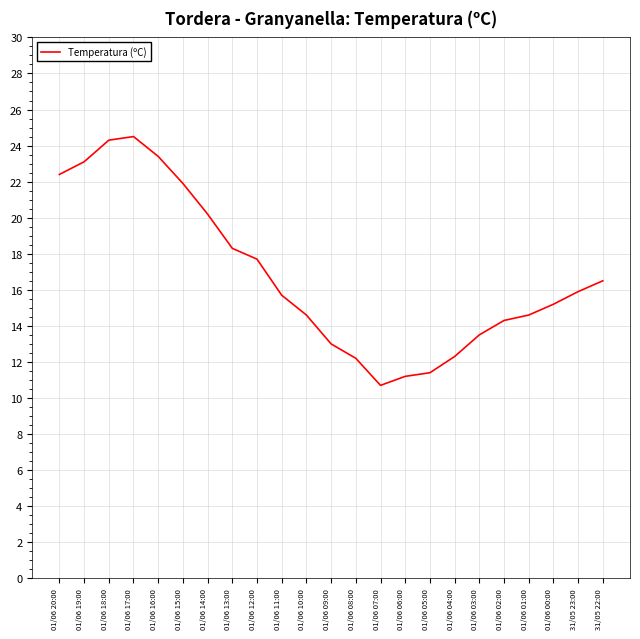

What is the sum of the values at 01/06 12:00 and 01/06 05:00?

29.1